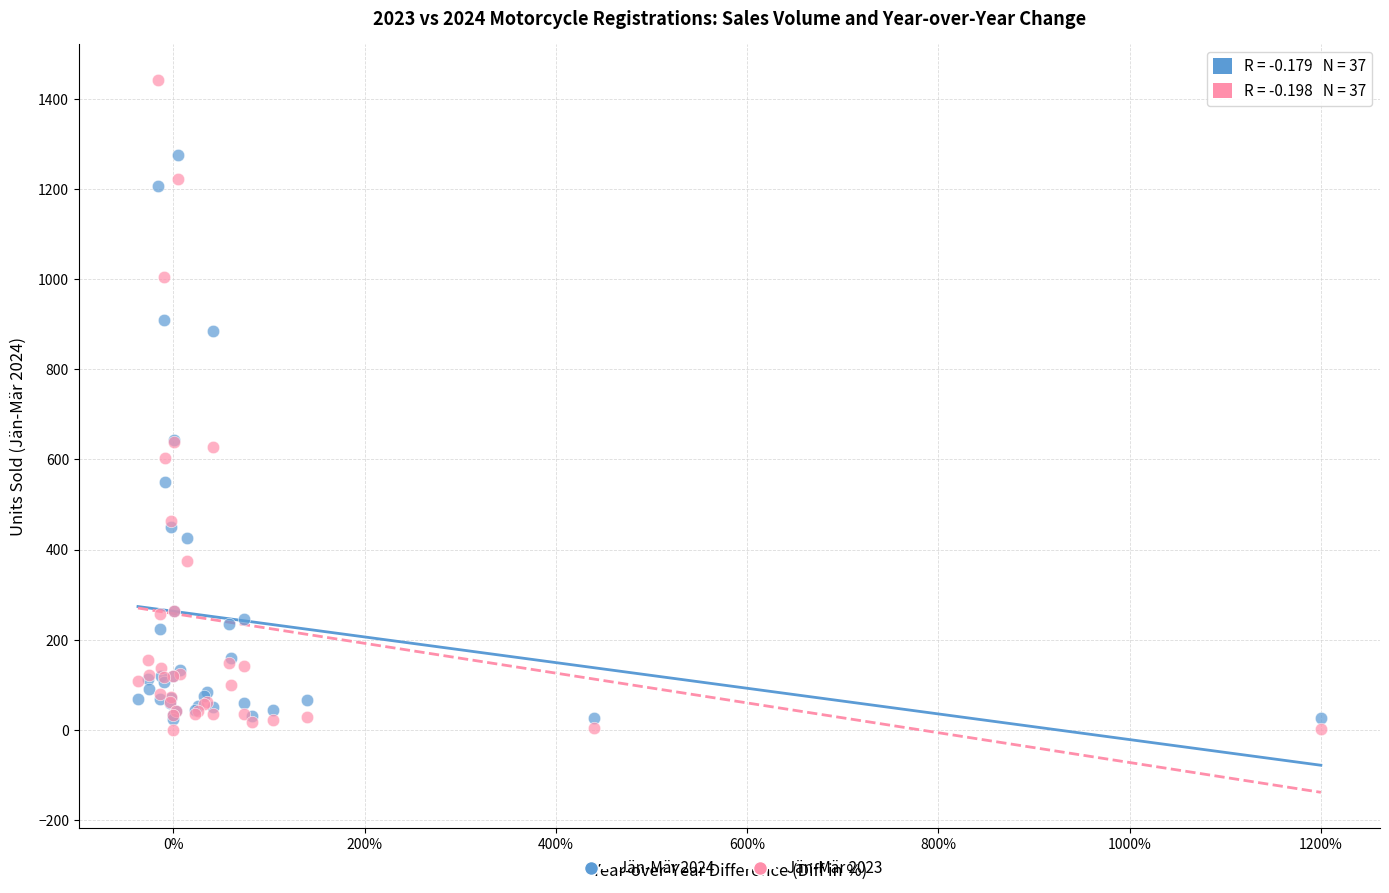

What are all the series names shown in the legend?

Jän-Mär 2024, Jän-Mär 2023